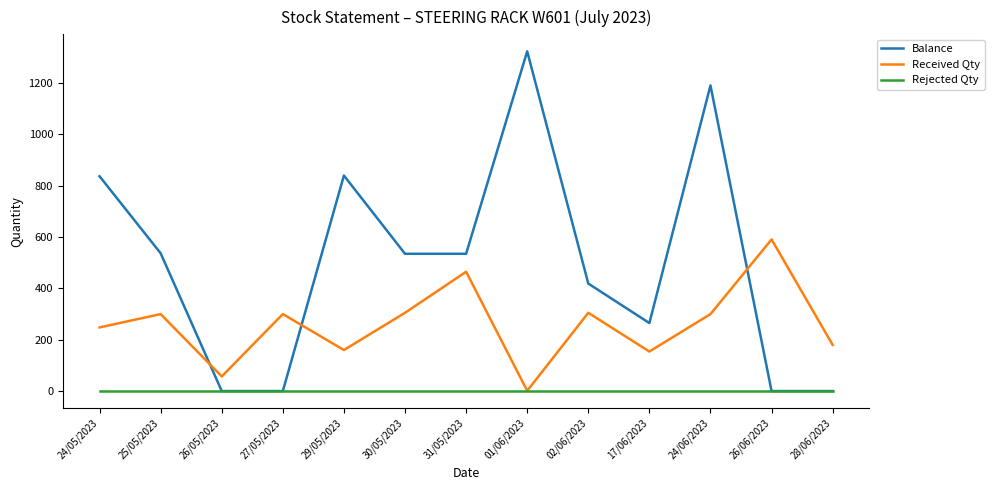

List the series in order of their peak value, highest first.

Balance, Received Qty, Rejected Qty